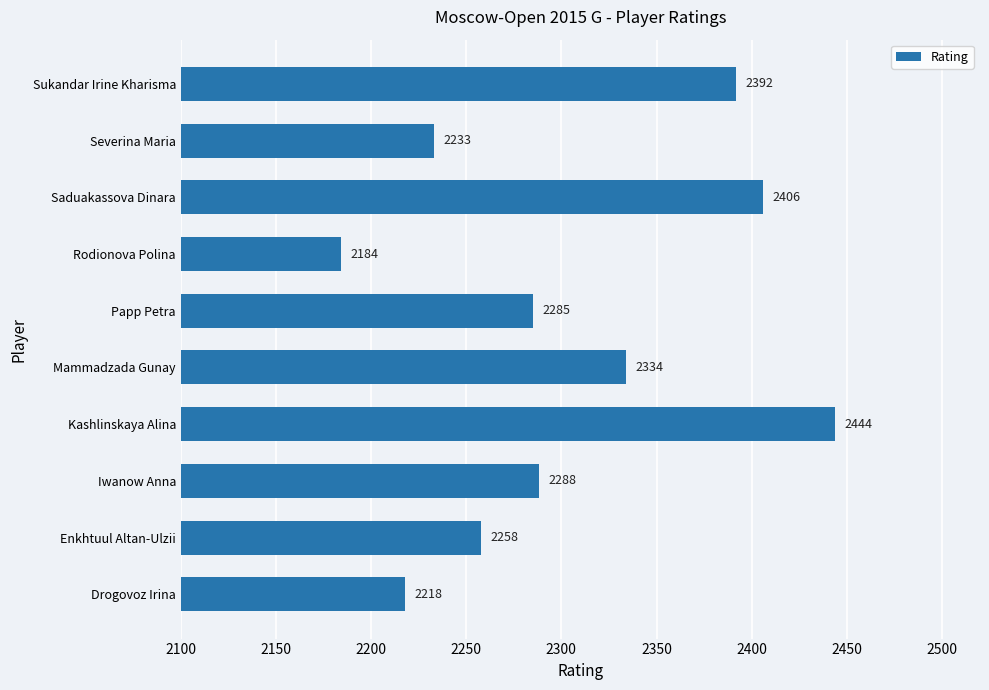

At which category does the chart reach its peak across all series?

Kashlinskaya Alina